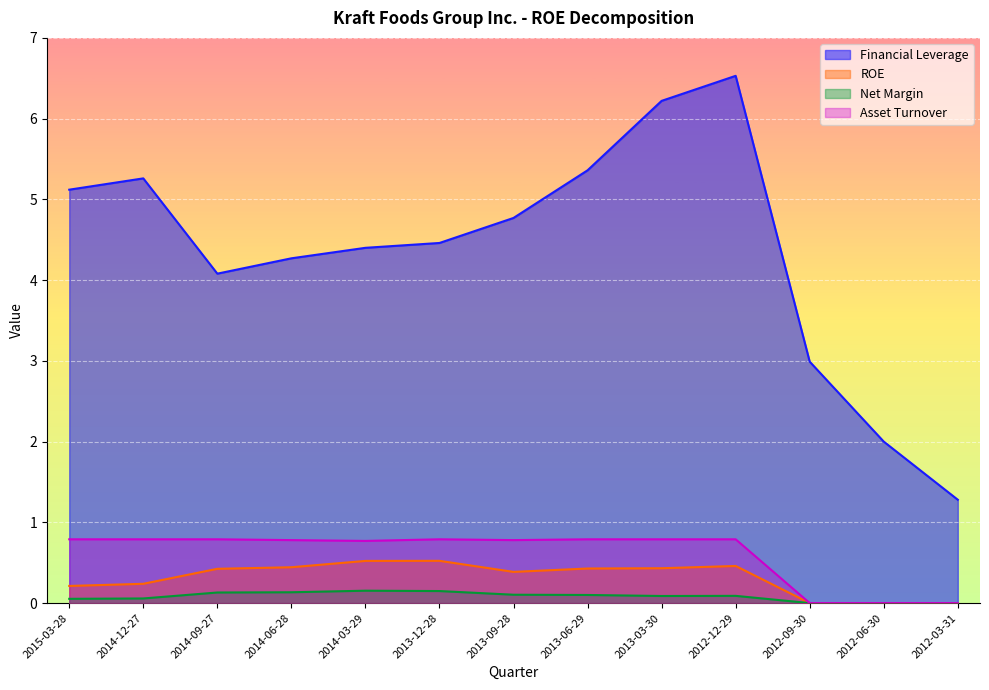

Reading left to right, transcribe all the data shown in this chart.

Financial Leverage: 2015-03-28=5.1	2014-12-27=5.3	2014-09-27=4.1	2014-06-28=4.3	2014-03-29=4.4	2013-12-28=4.5	2013-09-28=4.8	2013-06-29=5.4	2013-03-30=6.2	2012-12-29=6.5	2012-09-30=3.0	2012-06-30=2.0	2012-03-31=1.3
ROE: 2015-03-28=0.2	2014-12-27=0.2	2014-09-27=0.4	2014-06-28=0.4	2014-03-29=0.5	2013-12-28=0.5	2013-09-28=0.4	2013-06-29=0.4	2013-03-30=0.4	2012-12-29=0.5	2012-09-30=0.0	2012-06-30=0.0	2012-03-31=0.0
Net Margin: 2015-03-28=0.1	2014-12-27=0.1	2014-09-27=0.1	2014-06-28=0.1	2014-03-29=0.2	2013-12-28=0.1	2013-09-28=0.1	2013-06-29=0.1	2013-03-30=0.1	2012-12-29=0.1	2012-09-30=0.0	2012-06-30=0.0	2012-03-31=0.0
Asset Turnover: 2015-03-28=0.8	2014-12-27=0.8	2014-09-27=0.8	2014-06-28=0.8	2014-03-29=0.8	2013-12-28=0.8	2013-09-28=0.8	2013-06-29=0.8	2013-03-30=0.8	2012-12-29=0.8	2012-09-30=0.0	2012-06-30=0.0	2012-03-31=0.0